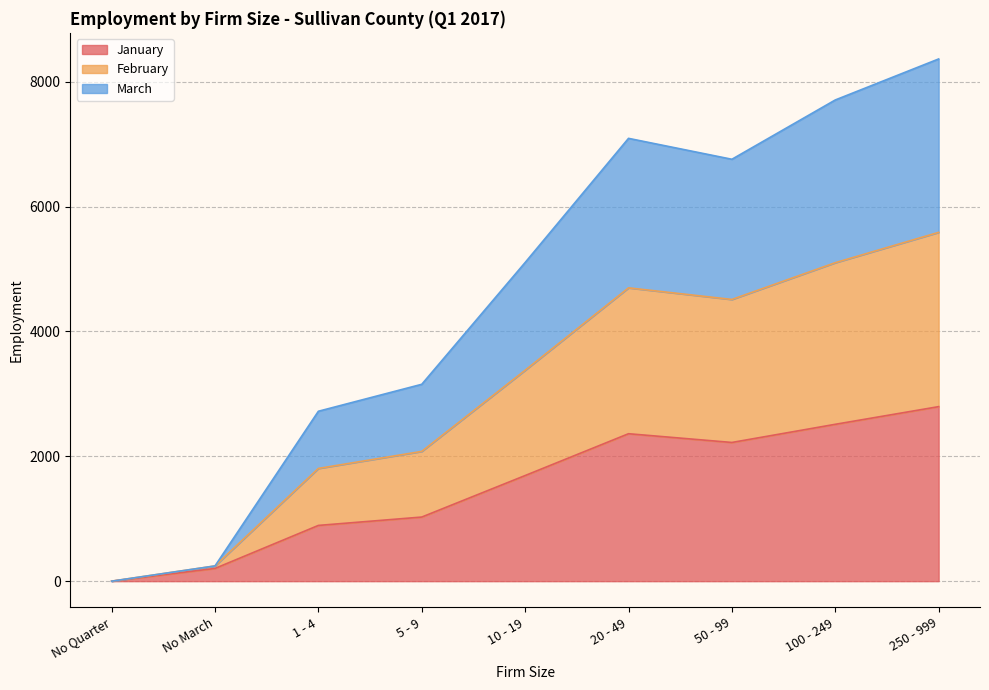

What position from the left is 50 - 99?

7